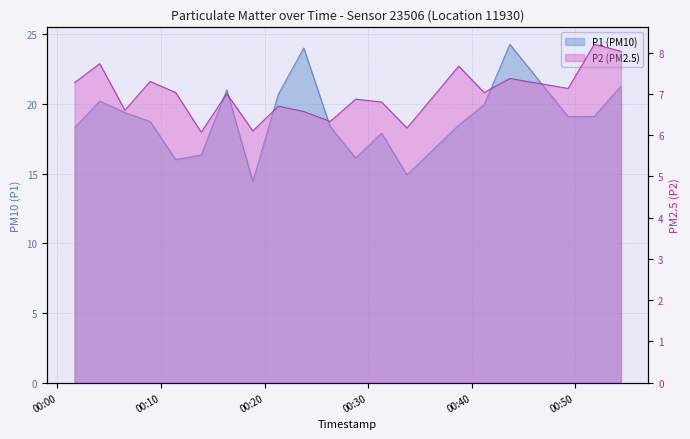

Is the value of P1 at 2022-10-12T00:11:25 greater than the value of P2 at 2022-10-12T00:13:53?

Yes